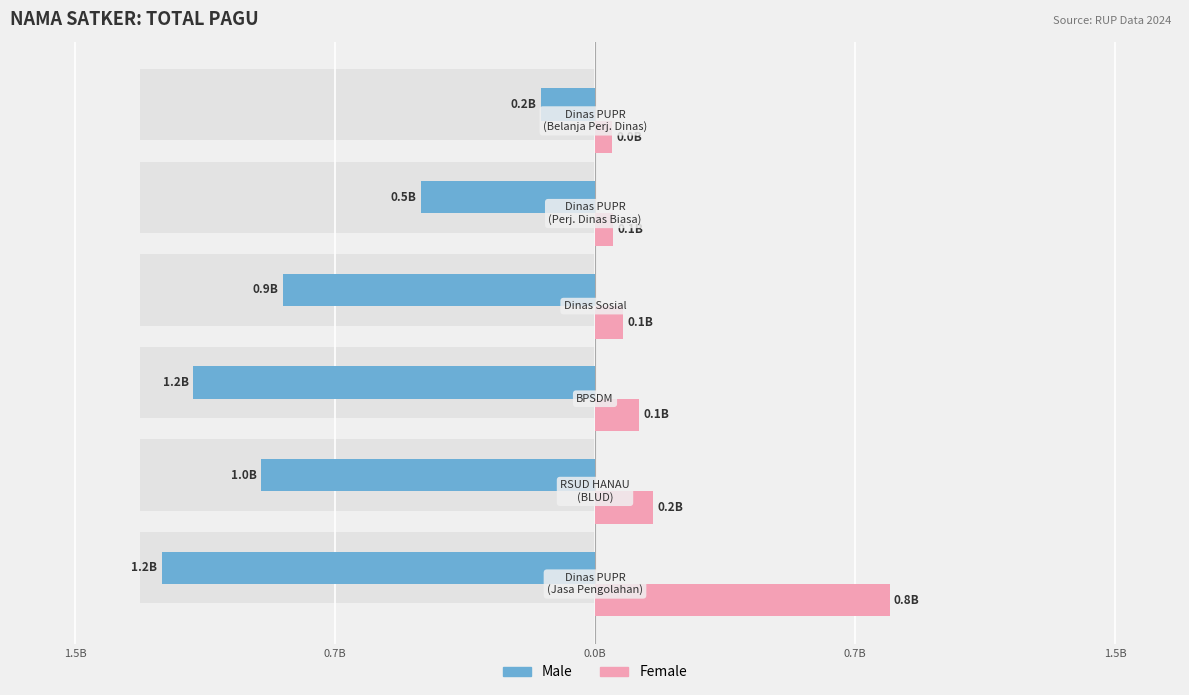

What is the average value of the Female series?

220537530